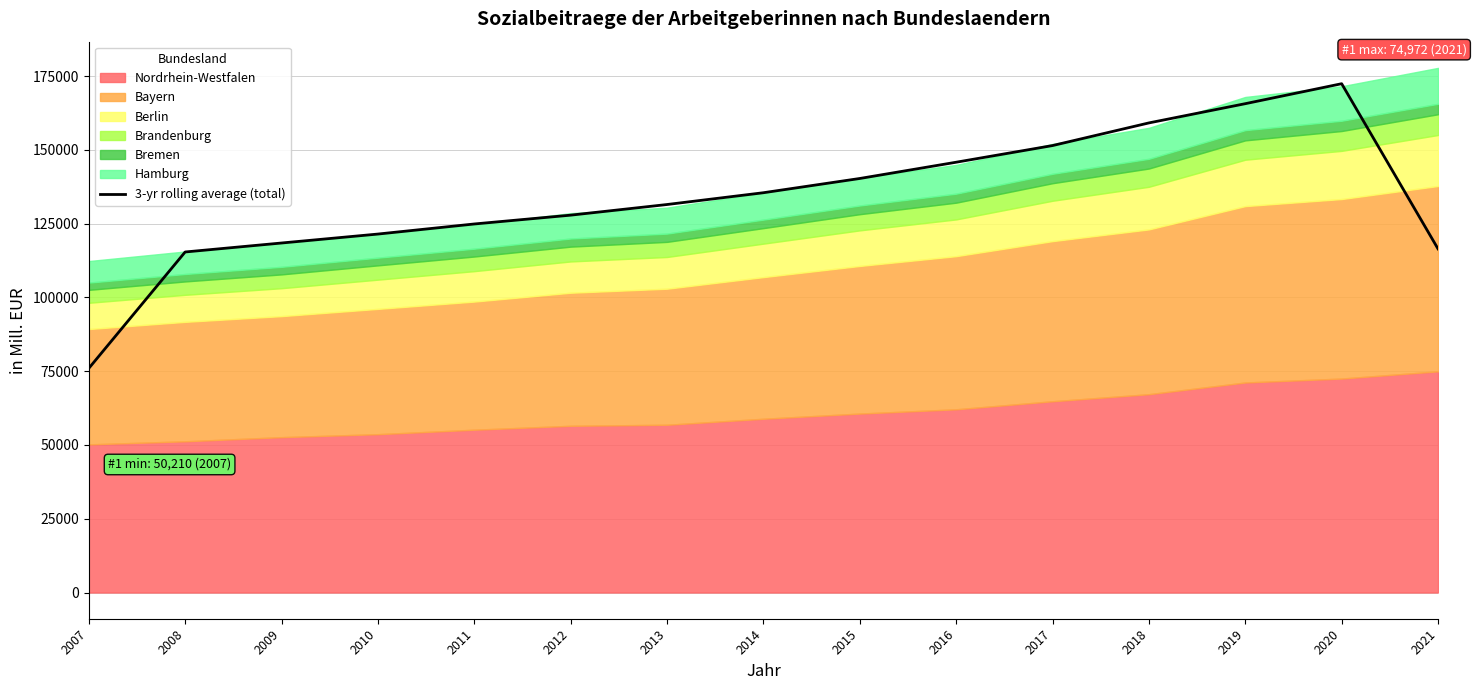

Which has a higher value, 2010 or 2021?

2010